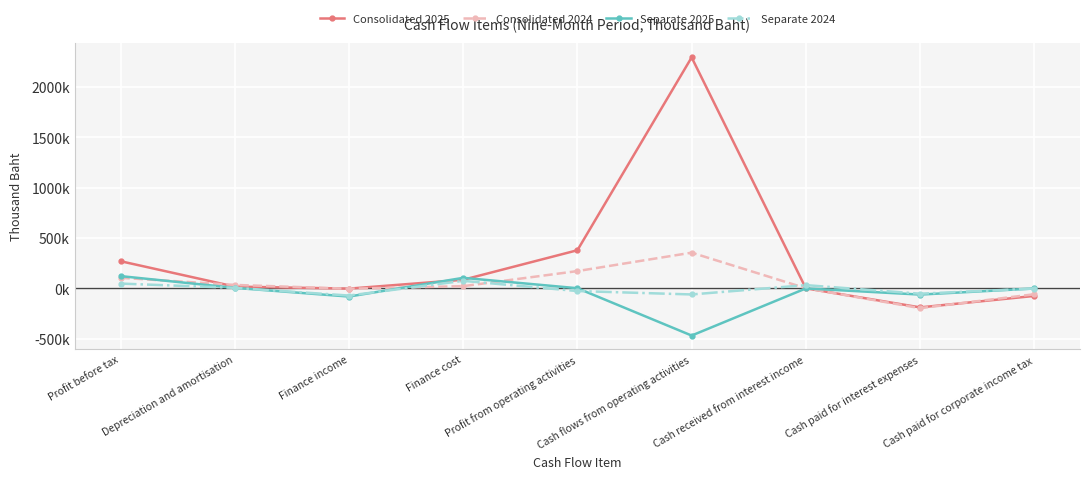

How many intersections are there between Consolidated 2024 and Separate 2024?

3